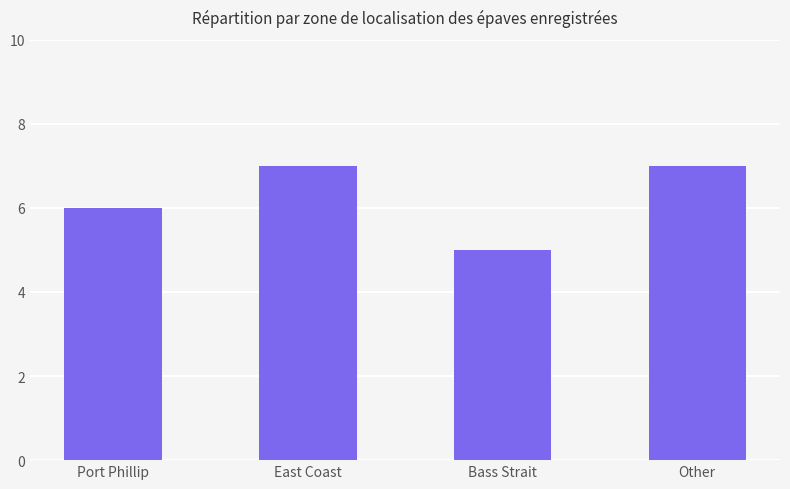

Is it true that the value at Port Phillip is 6?

True